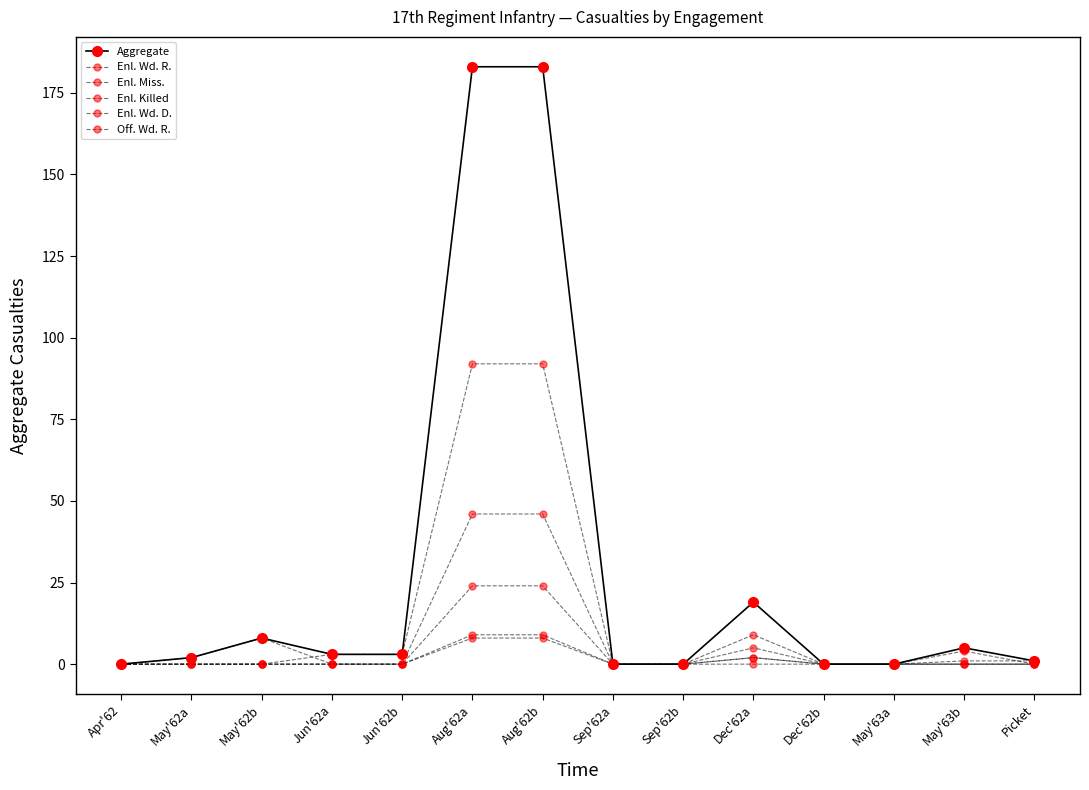

How many data points does each series have?

14